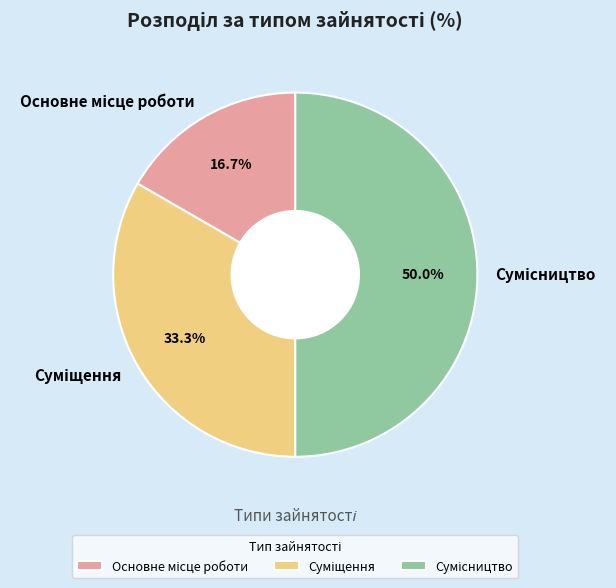

How many slices are in this pie chart?

3